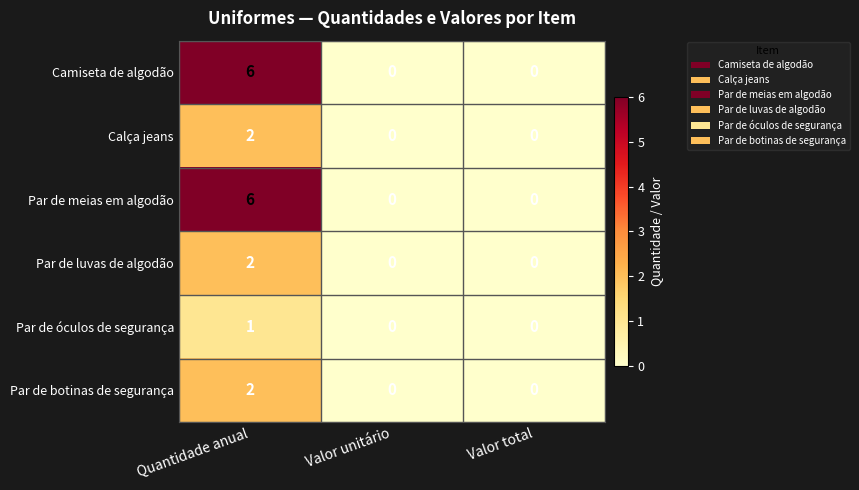

Reading right to left, extract all data points from this chart.

Camiseta de algodão: 0	0	6
Calça jeans: 0	0	2
Par de meias em algodão: 0	0	6
Par de luvas de algodão: 0	0	2
Par de óculos de segurança: 0	0	1
Par de botinas de segurança: 0	0	2